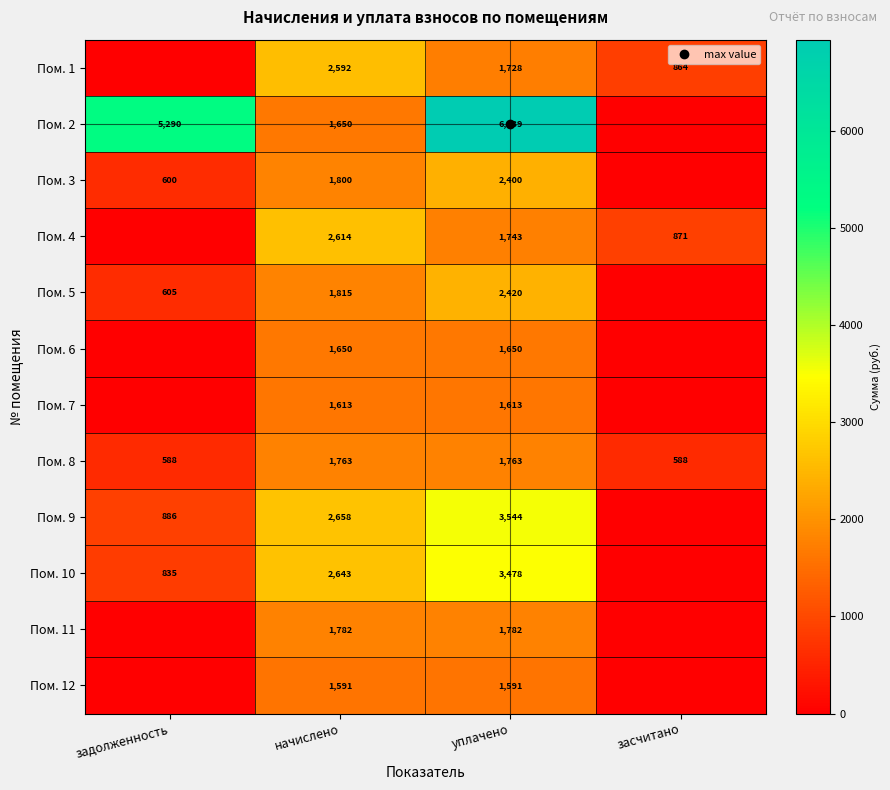

Between задолженность and уплачено, which series saw the biggest shift?

Пом. 9